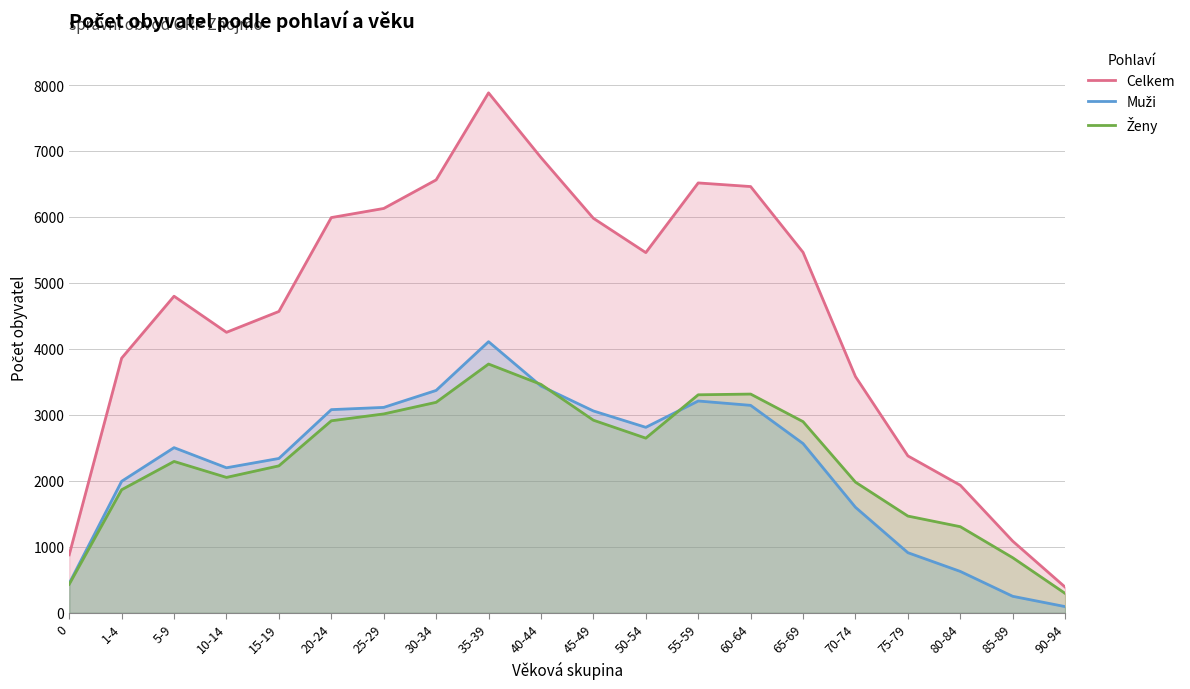

Which series has the largest range (max minus min)?

Celkem